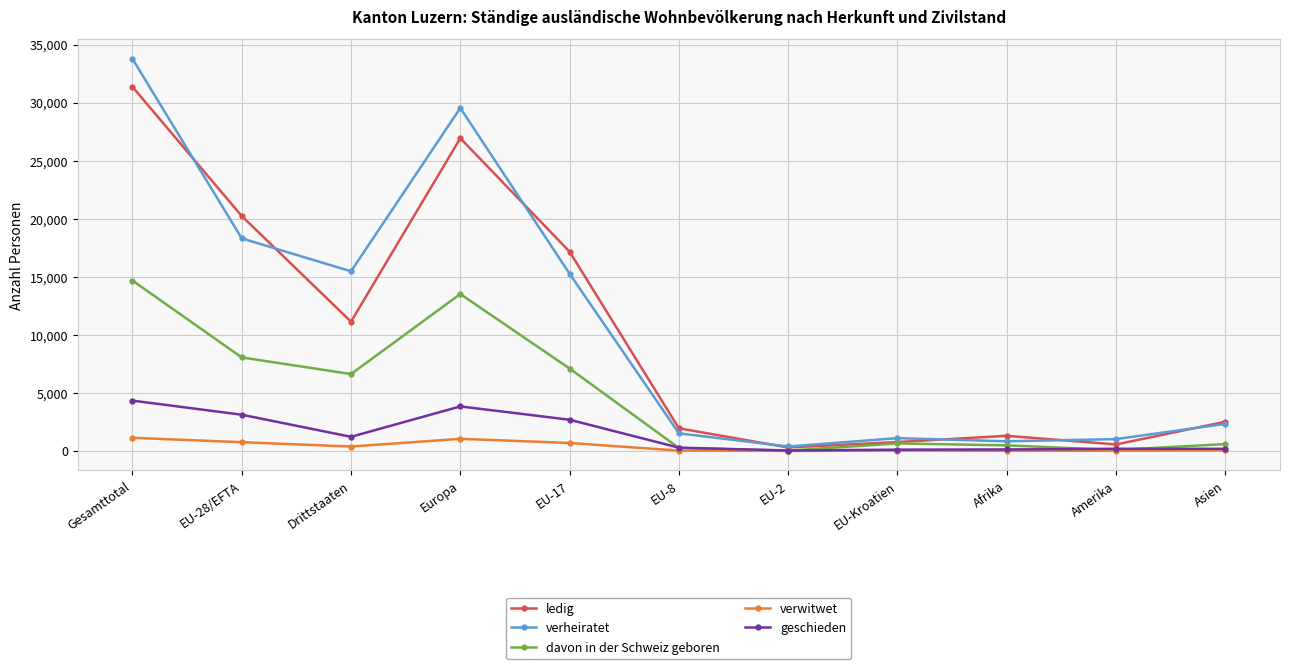

How many lines are shown in the chart?

5